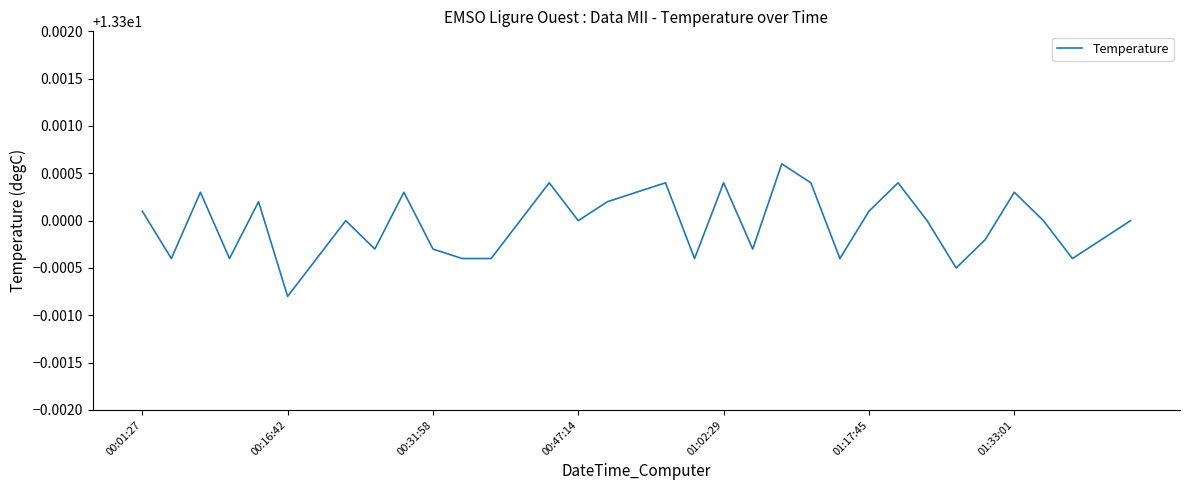

Which category has the lowest value across all series?

00:16:42